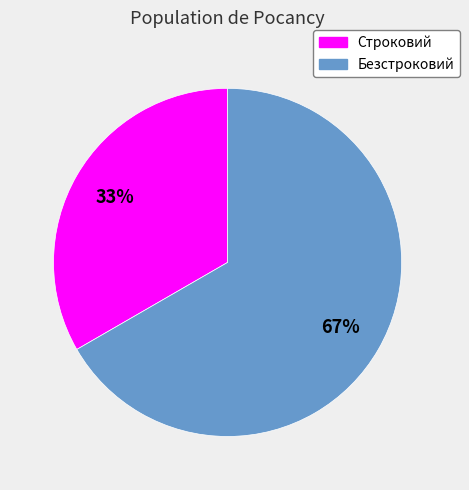

Rank the categories by value from highest to lowest.

Безстроковий, Строковий